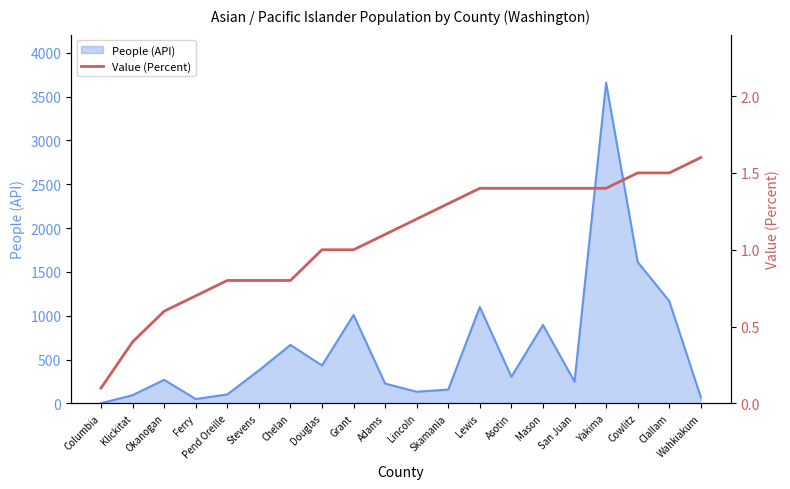

Count the number of categories in the chart.

20